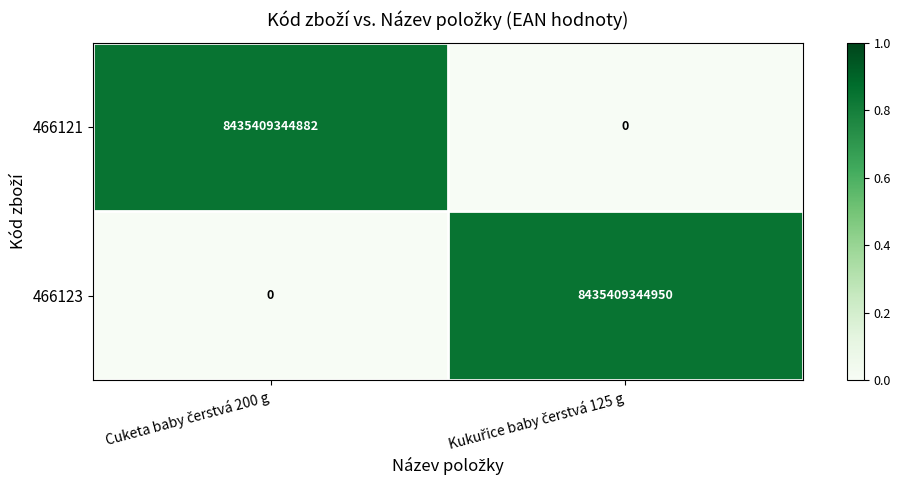

Which series has the largest total across all categories?

466123